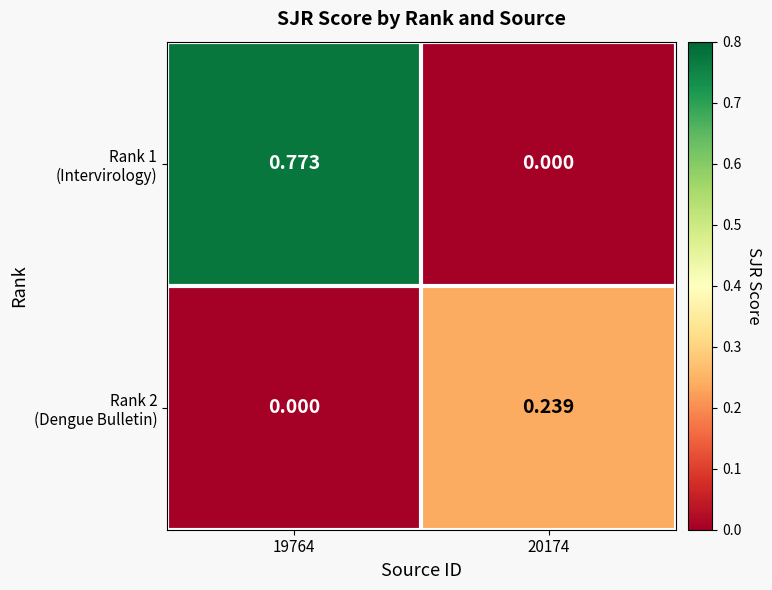

Count the number of categories in the chart.

2